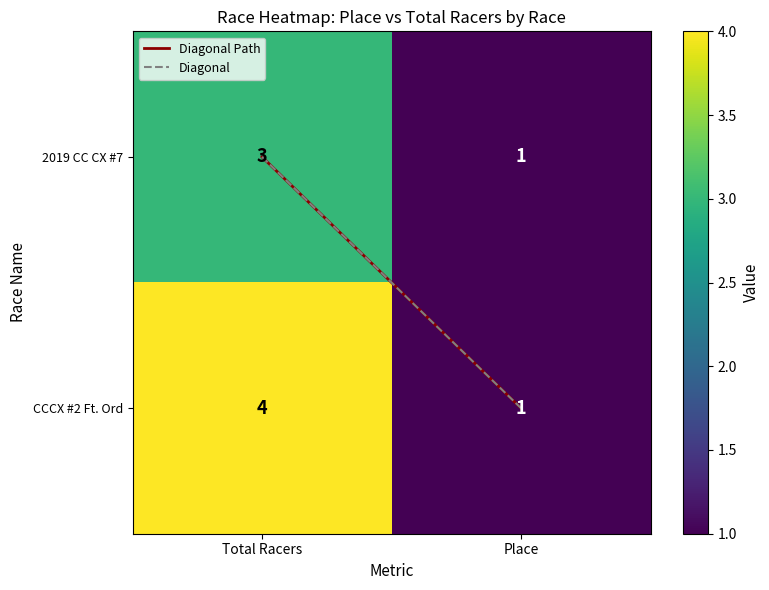

How many series are shown in this chart?

2